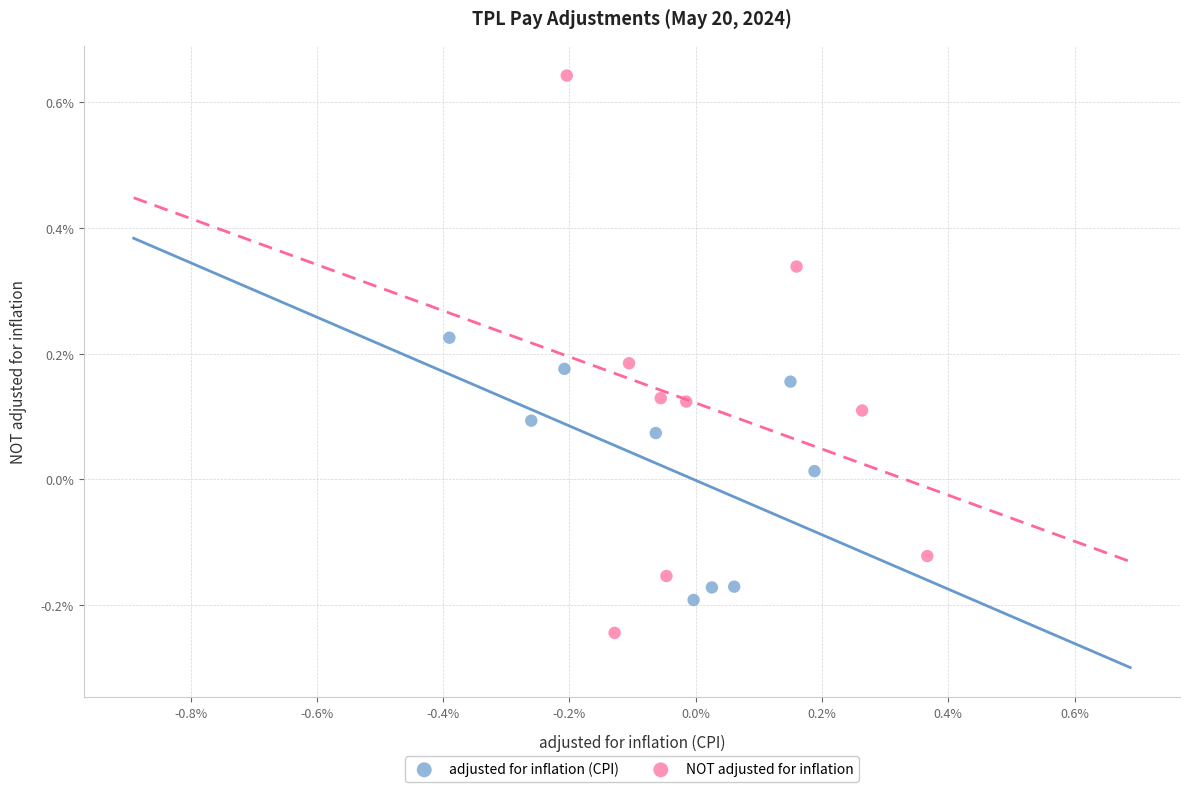

Which series contains the lowest Y value?

NOT adjusted for inflation